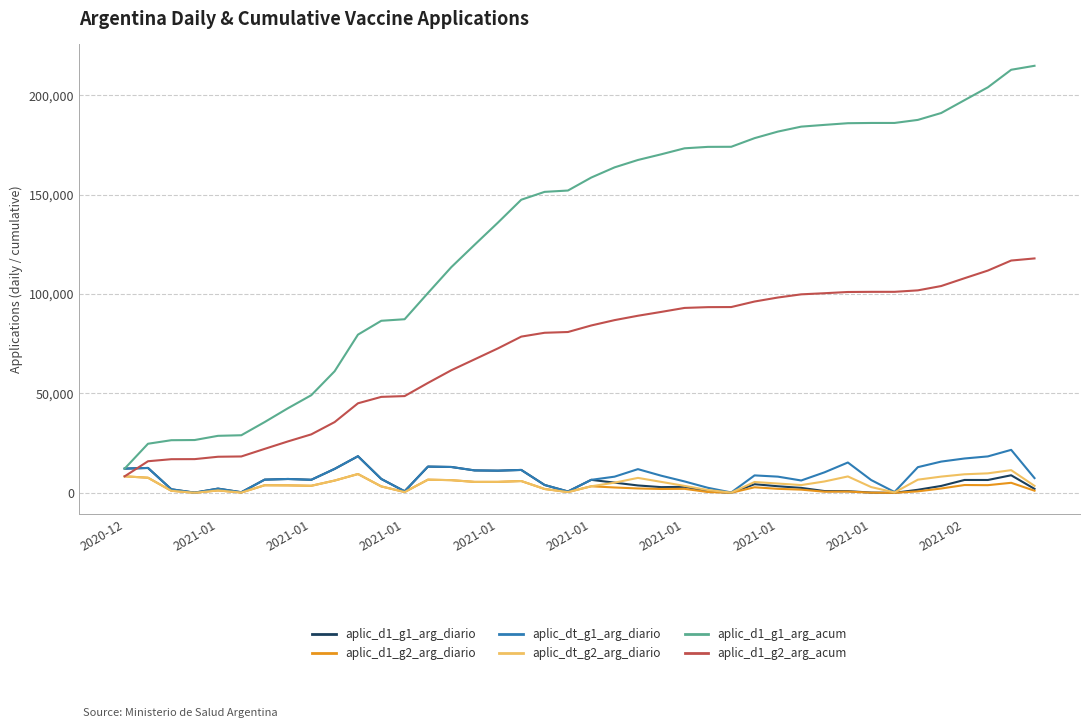

What are all the series names shown in the legend?

aplic_d1_g1_arg_diario, aplic_d1_g2_arg_diario, aplic_dt_g1_arg_diario, aplic_dt_g2_arg_diario, aplic_d1_g1_arg_acum, aplic_d1_g2_arg_acum